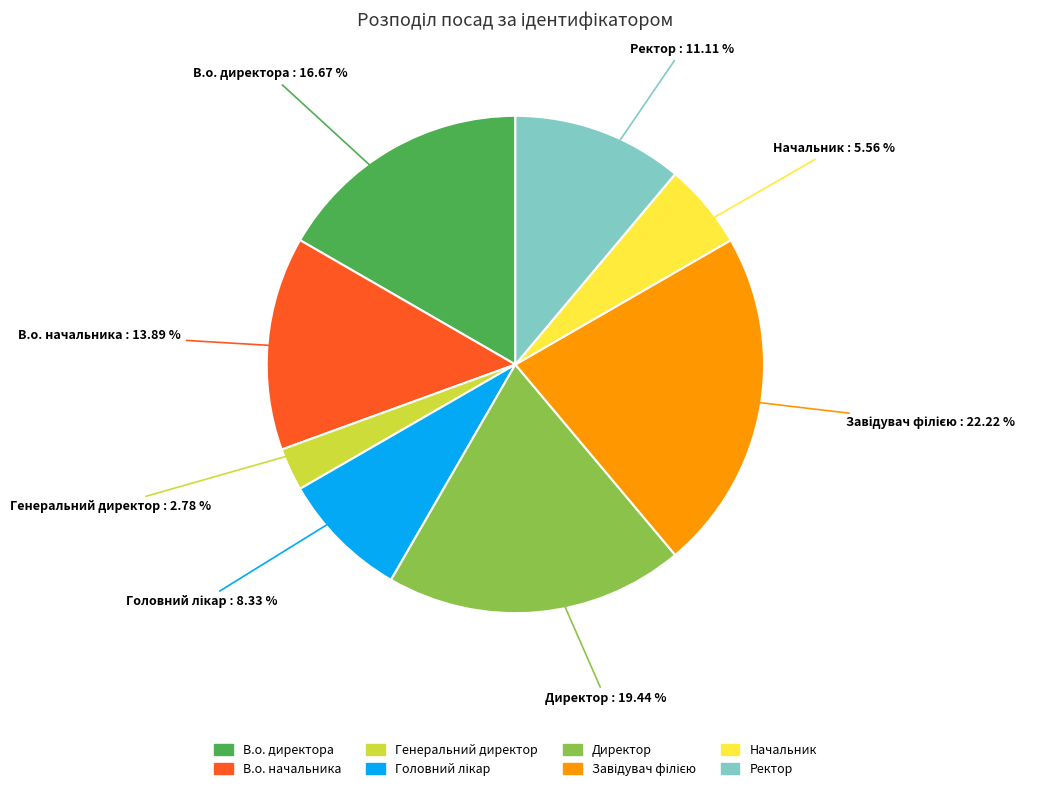

How many segments does this pie chart have?

8